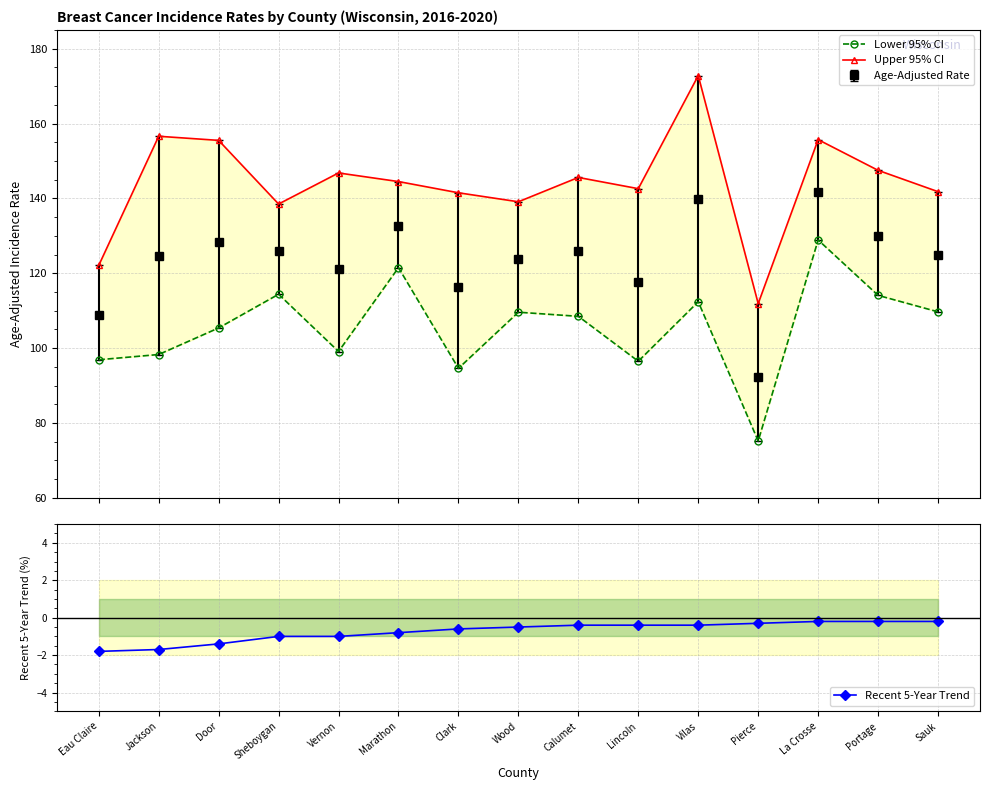

Reading right to left, what are all the values shown in this chart?

Lower 95% CI: Sauk=109.7	Portage=114.1	La Crosse=128.9	Pierce=75.2	Vilas=112.4	Lincoln=96.5	Calumet=108.5	Wood=109.6	Clark=94.6	Marathon=121.5	Vernon=99.1	Sheboygan=114.4	Door=105.4	Jackson=98.3	Eau Claire=96.9
Upper 95% CI: Sauk=141.8	Portage=147.5	La Crosse=155.7	Pierce=111.9	Vilas=172.8	Lincoln=142.6	Calumet=145.6	Wood=139.1	Clark=141.5	Marathon=144.5	Vernon=146.8	Sheboygan=138.5	Door=155.5	Jackson=156.6	Eau Claire=122.1
Recent 5-Year Trend: Sauk=-0.2	Portage=-0.2	La Crosse=-0.2	Pierce=-0.3	Vilas=-0.4	Lincoln=-0.4	Calumet=-0.4	Wood=-0.5	Clark=-0.6	Marathon=-0.8	Vernon=-1.0	Sheboygan=-1.0	Door=-1.4	Jackson=-1.7	Eau Claire=-1.8